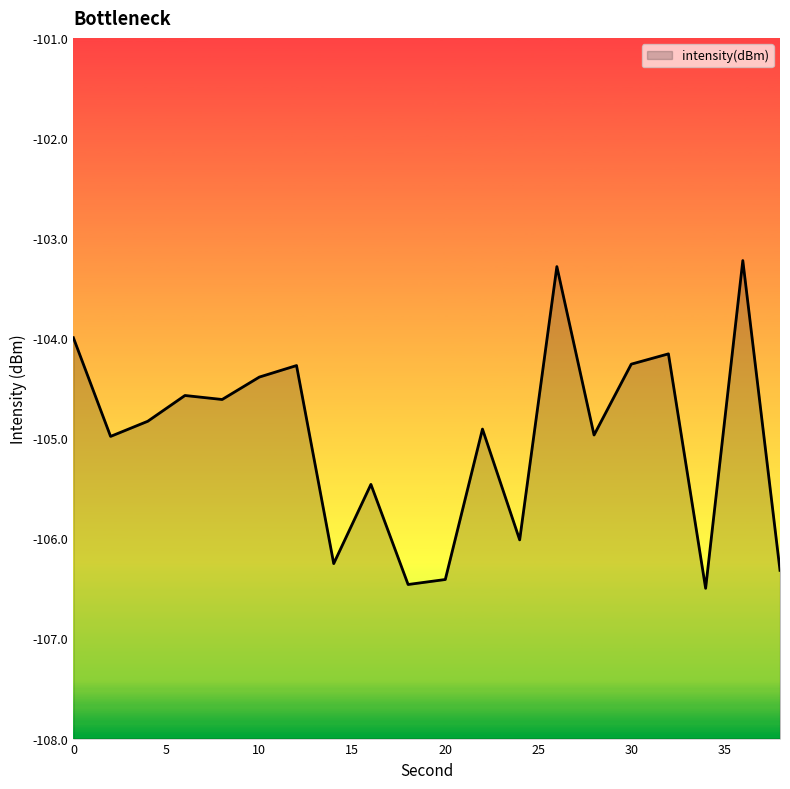

Reading right to left, transcribe all the data shown in this chart.

38=-106.3	36=-103.2	34=-106.5	32=-104.2	30=-104.3	28=-105.0	26=-103.3	24=-106.0	22=-104.9	20=-106.4	18=-106.5	16=-105.5	14=-106.3	12=-104.3	10=-104.4	8=-104.6	6=-104.6	4=-104.8	2=-105.0	0=-104.0